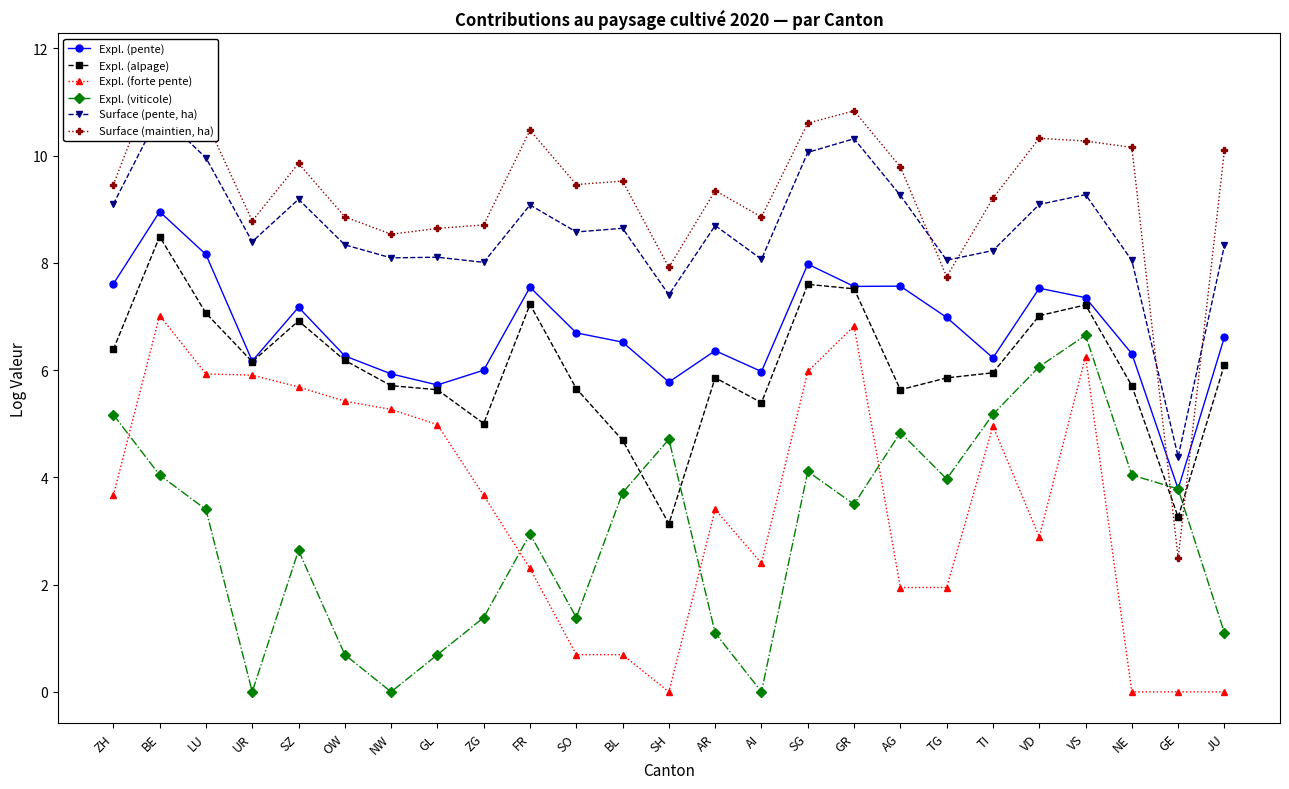

True or false: Surface (pente, ha) and Expl. (alpage) cross at least once.

False